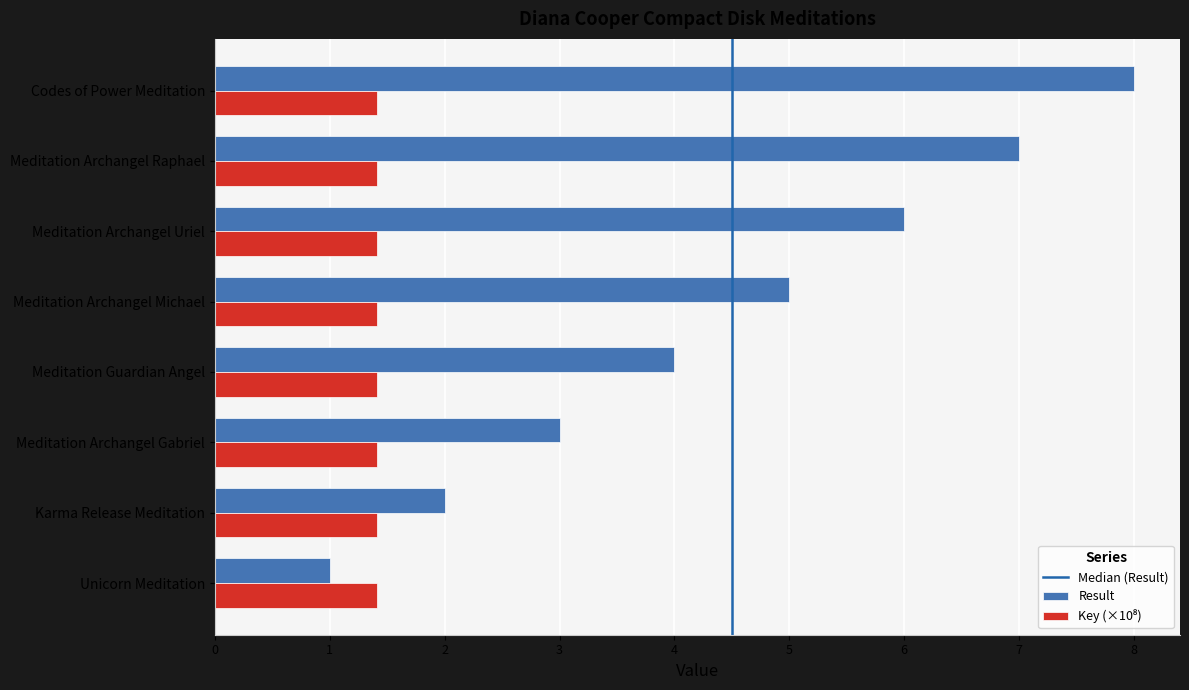

What is the sum of the Result values at Meditation Archangel Michael and Meditation Archangel Gabriel?

8.0